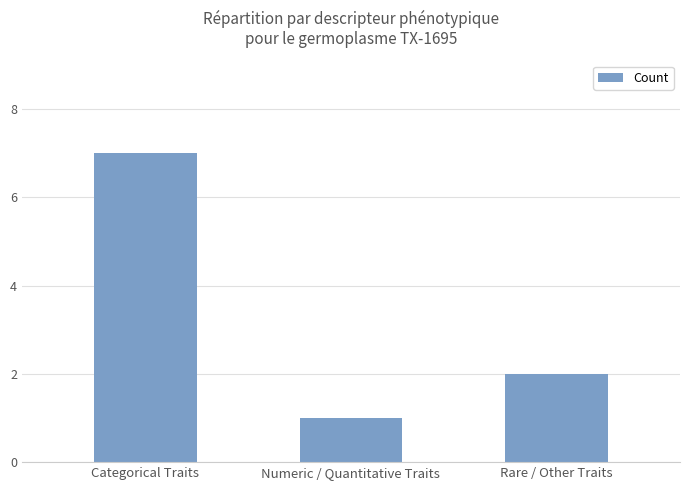

Reading left to right, what are all the values shown in this chart?

7	1	2